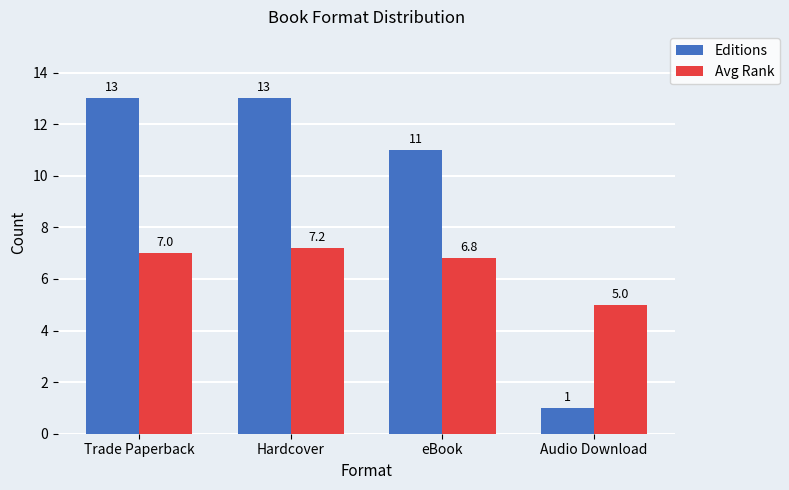

Between Hardcover and Audio Download, which series saw the biggest shift?

Editions